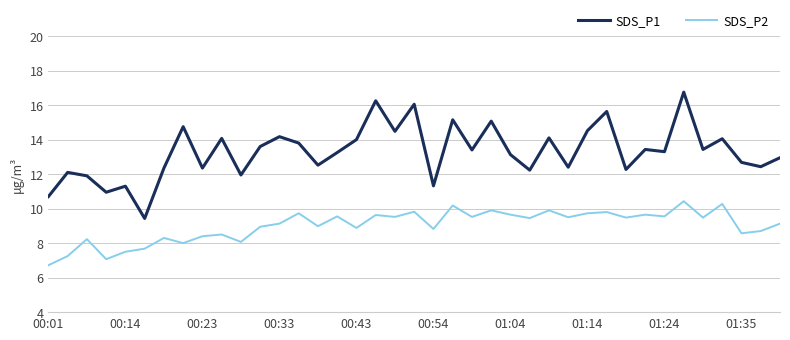

Which series has the largest range (max minus min)?

SDS_P1